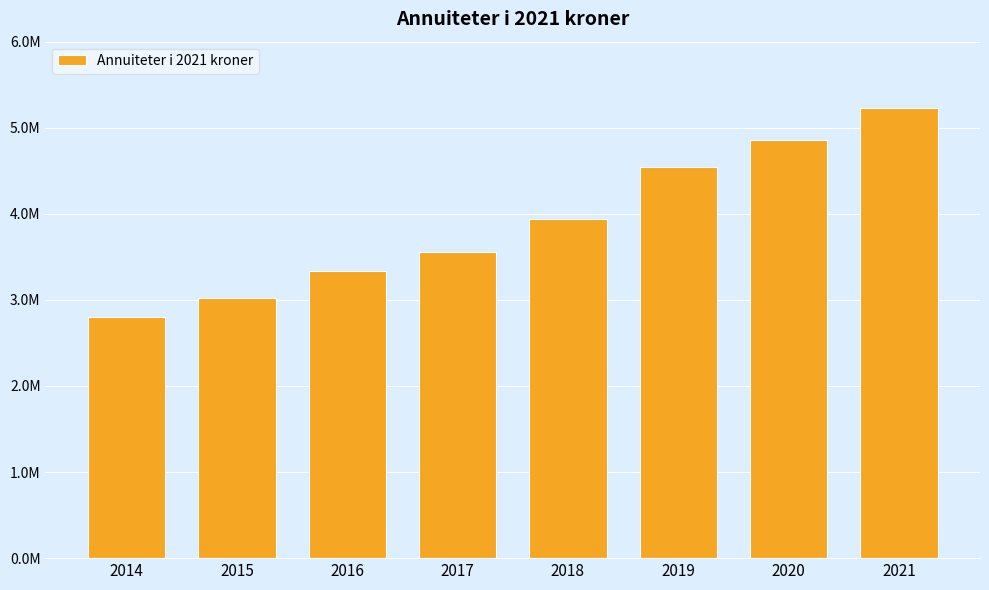

The value at 2020 is 6740691.3. True or false?

False